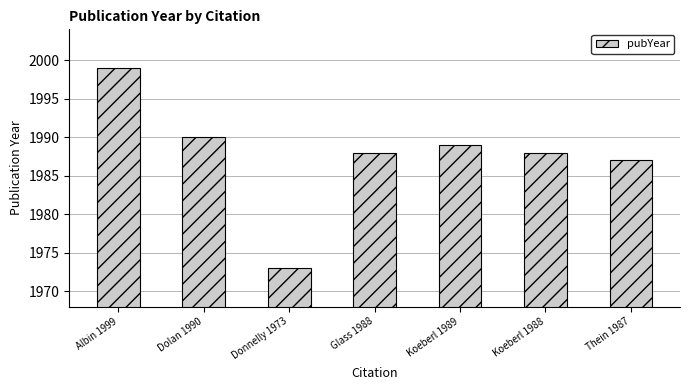

How many distinct data groups are displayed?

1